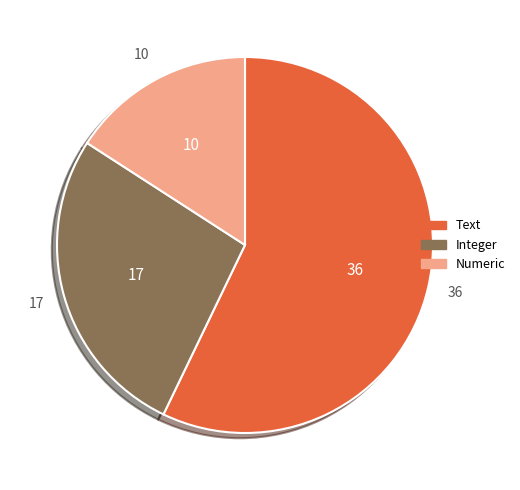

How many segments does this pie chart have?

3